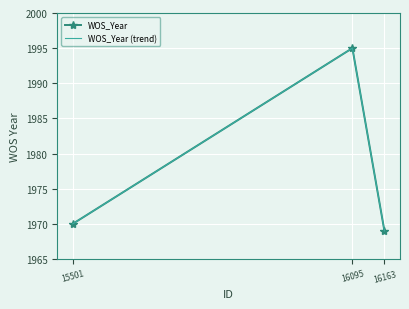

What are all the series names shown in the legend?

WOS_Year, WOS_Year (trend)